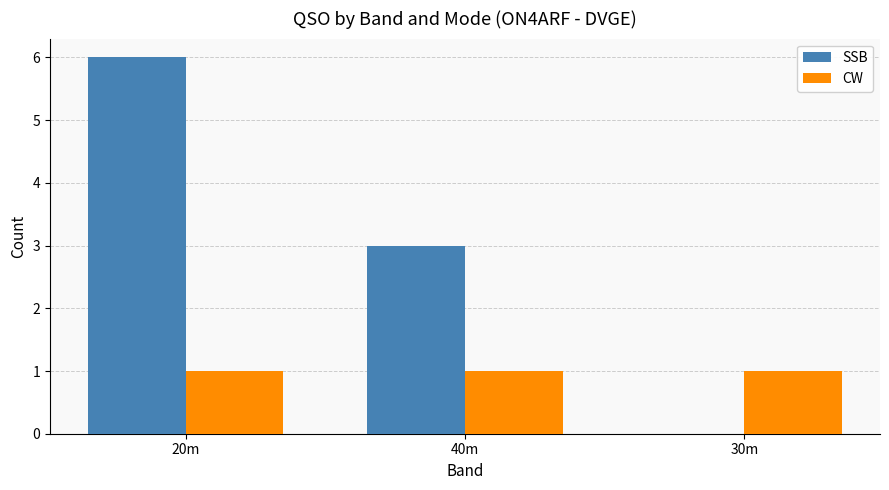

At which category does the chart reach its peak across all series?

20m